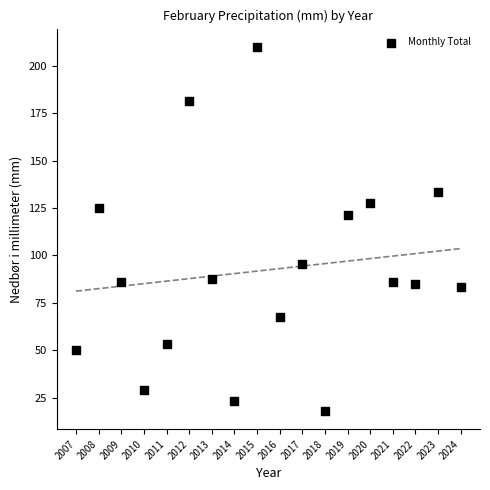

What is the range of X values (max minus min)?

17.0